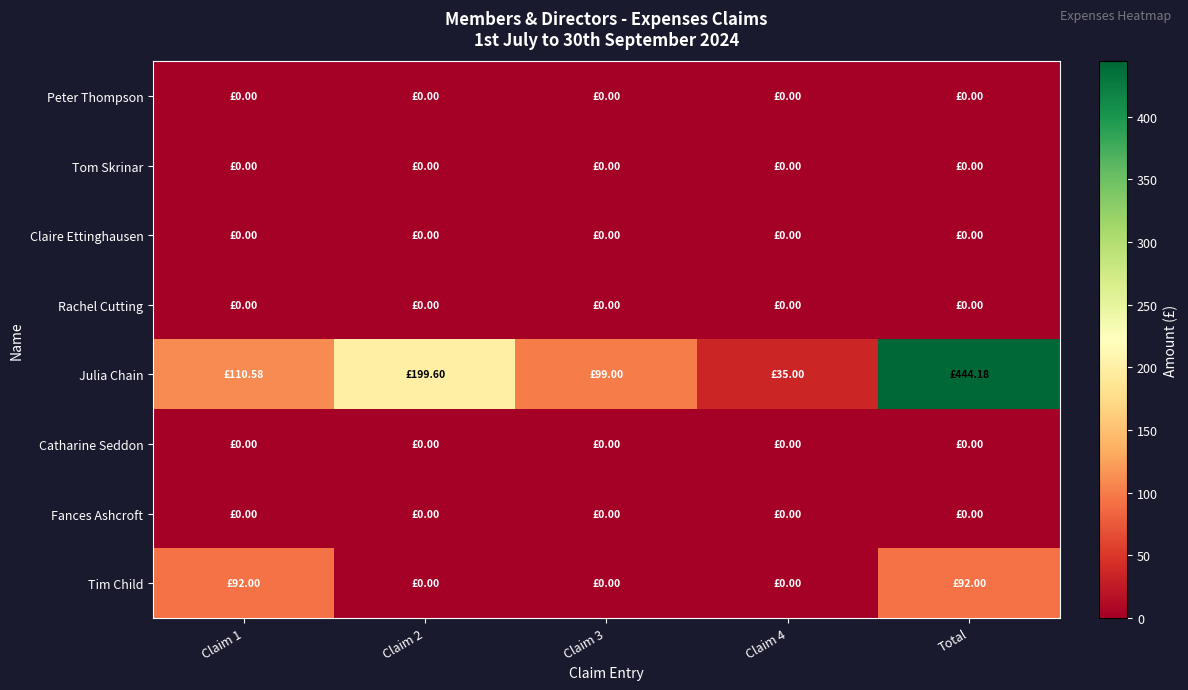

Reading right to left, list all the values displayed in this chart.

Peter Thompson: Total=0.0	Claim 4=0.0	Claim 3=0.0	Claim 2=0.0	Claim 1=0.0
Tom Skrinar: Total=0.0	Claim 4=0.0	Claim 3=0.0	Claim 2=0.0	Claim 1=0.0
Claire Ettinghausen: Total=0.0	Claim 4=0.0	Claim 3=0.0	Claim 2=0.0	Claim 1=0.0
Rachel Cutting: Total=0.0	Claim 4=0.0	Claim 3=0.0	Claim 2=0.0	Claim 1=0.0
Julia Chain: Total=444.2	Claim 4=35.0	Claim 3=99.0	Claim 2=199.6	Claim 1=110.6
Catharine Seddon: Total=0.0	Claim 4=0.0	Claim 3=0.0	Claim 2=0.0	Claim 1=0.0
Fances Ashcroft: Total=0.0	Claim 4=0.0	Claim 3=0.0	Claim 2=0.0	Claim 1=0.0
Tim Child: Total=92.0	Claim 4=0.0	Claim 3=0.0	Claim 2=0.0	Claim 1=92.0